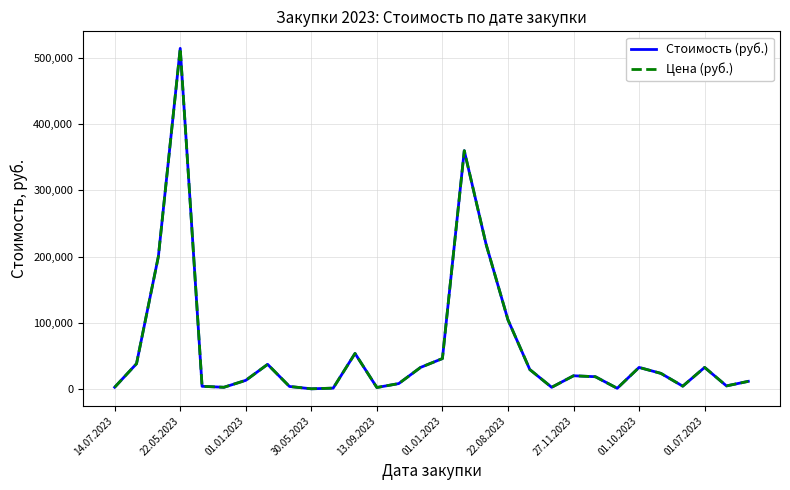

True or false: Стоимость (руб.) and Цена (руб.) cross at least once.

False